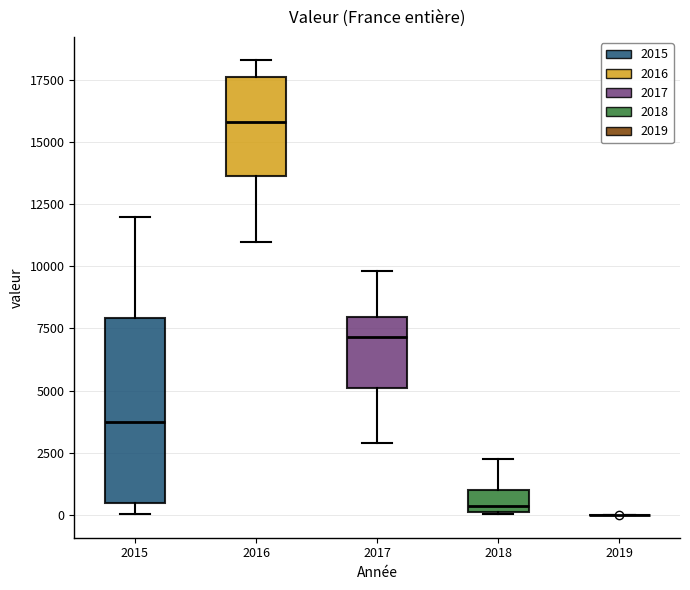

Reading left to right, transcribe this box plot: for each box, give where its median line is, the range the box spans, and where its two whiskers end, as read against the y-axis. The values are not printed on the chart, so give them approximately, as read against the axis.

2015: median 4000, box 500 to 8000, whiskers 0 to 12000
2016: median 16000, box 13500 to 17500, whiskers 11000 to 18500
2017: median 7000, box 5000 to 8000, whiskers 3000 to 10000
2018: median 500, box 0 to 1000, whiskers 0 to 2000
2019: box collapsed to a line at 0, whiskers 0 to 0